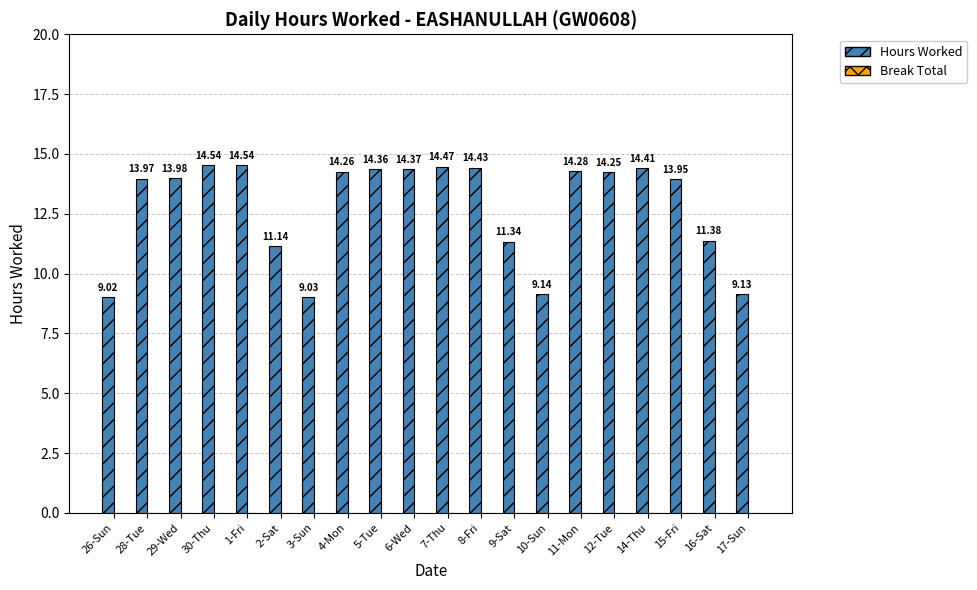

What is the difference between the maximum and minimum values?

5.5